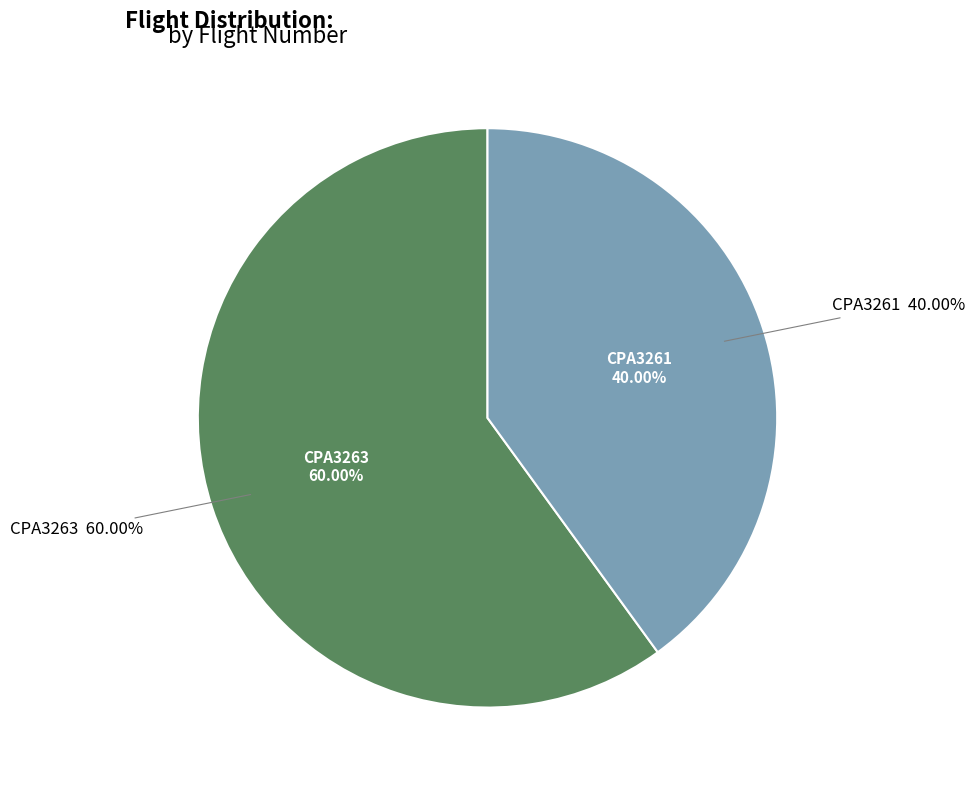

To the nearest percent, what is the difference between the CPA3261 and CPA3263 slice percentages?

20%